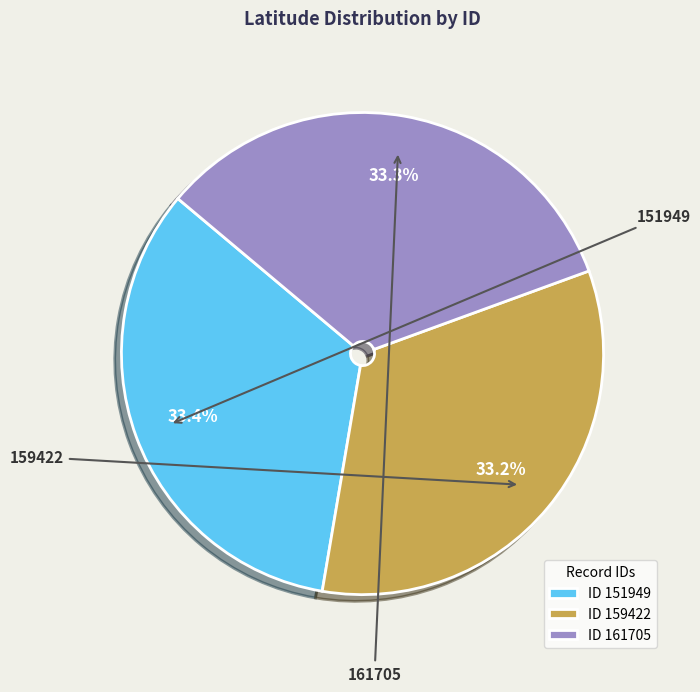

How much of the chart is everything except ID 161705?

66.7%